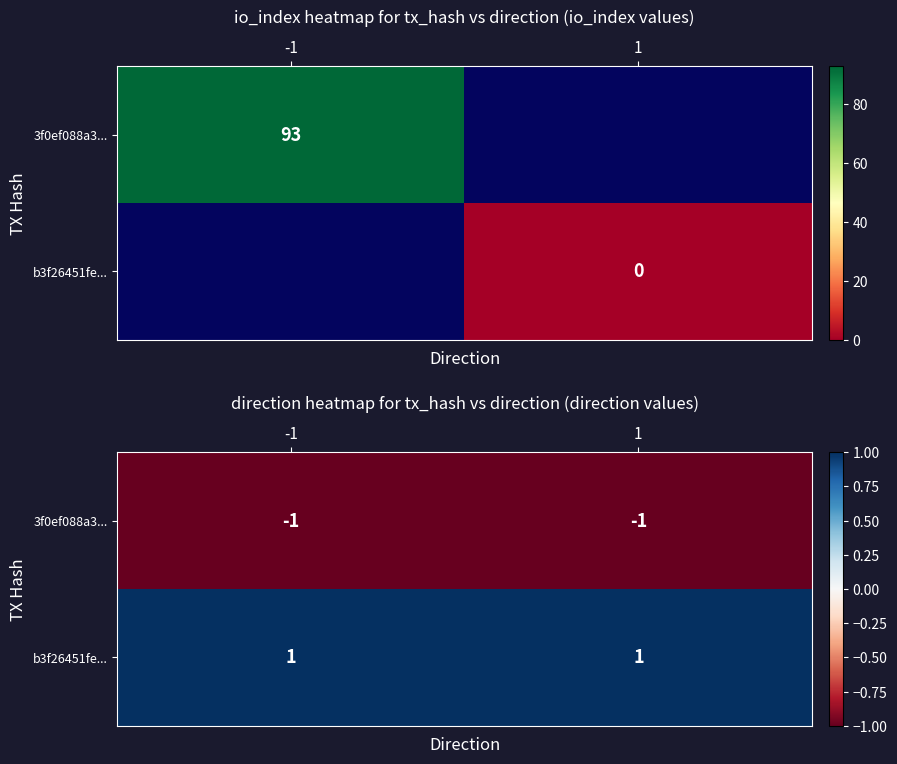

How many series are shown in this chart?

2